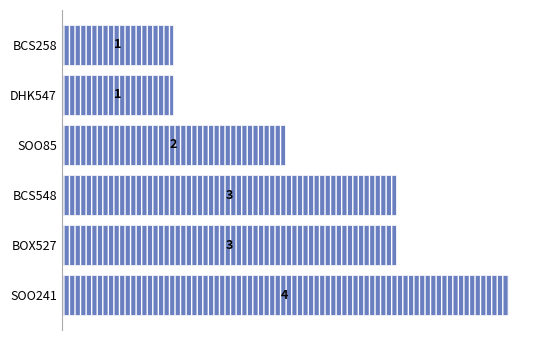

The chart shows a value of 2 at BCS258. True or false?

False